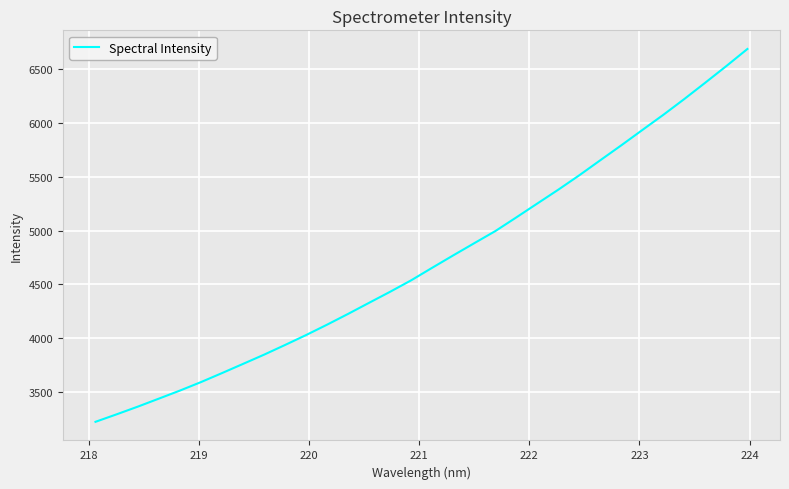

How many lines are shown in the chart?

1